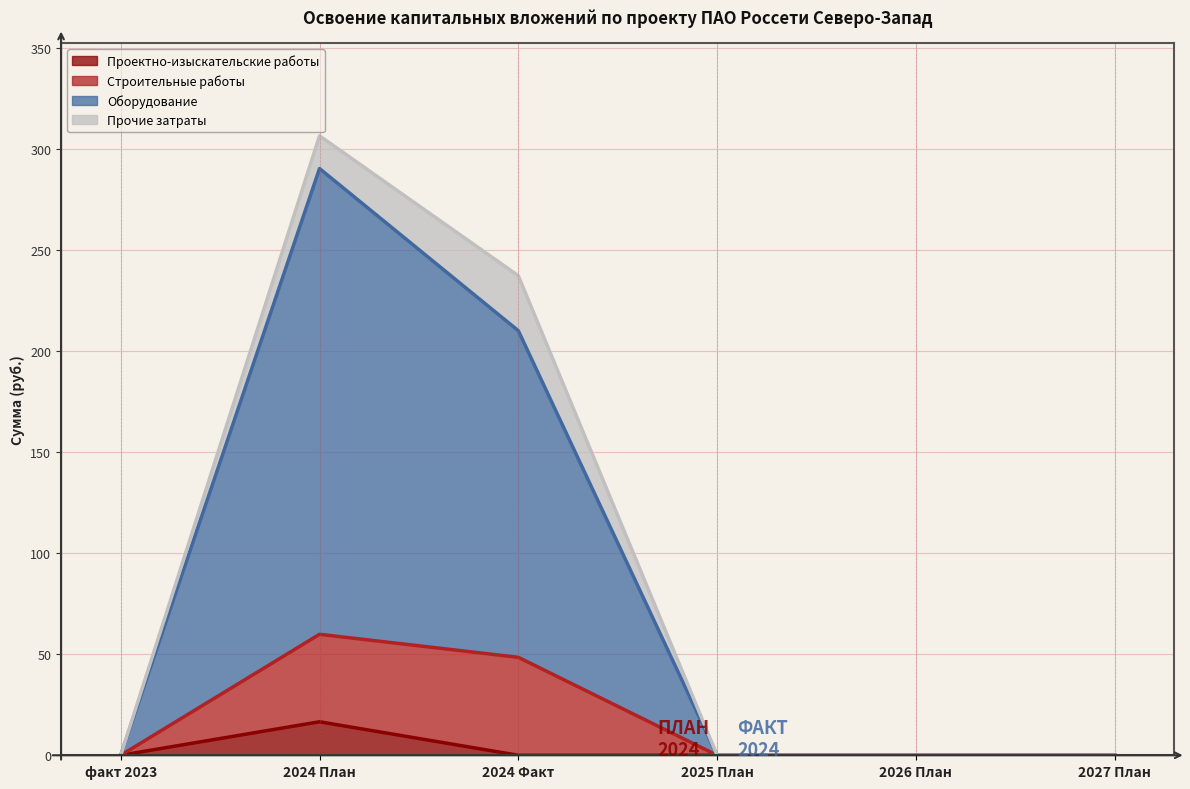

What is the difference between the Оборудование values at 2024 План and факт 2023?

290.5